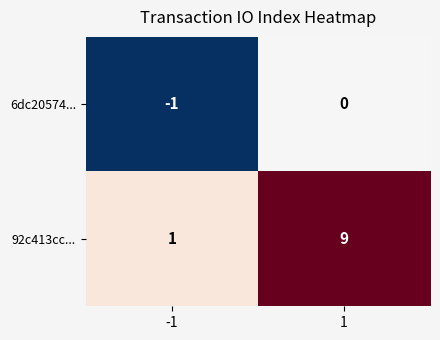

Which category has the lowest value across all series?

-1